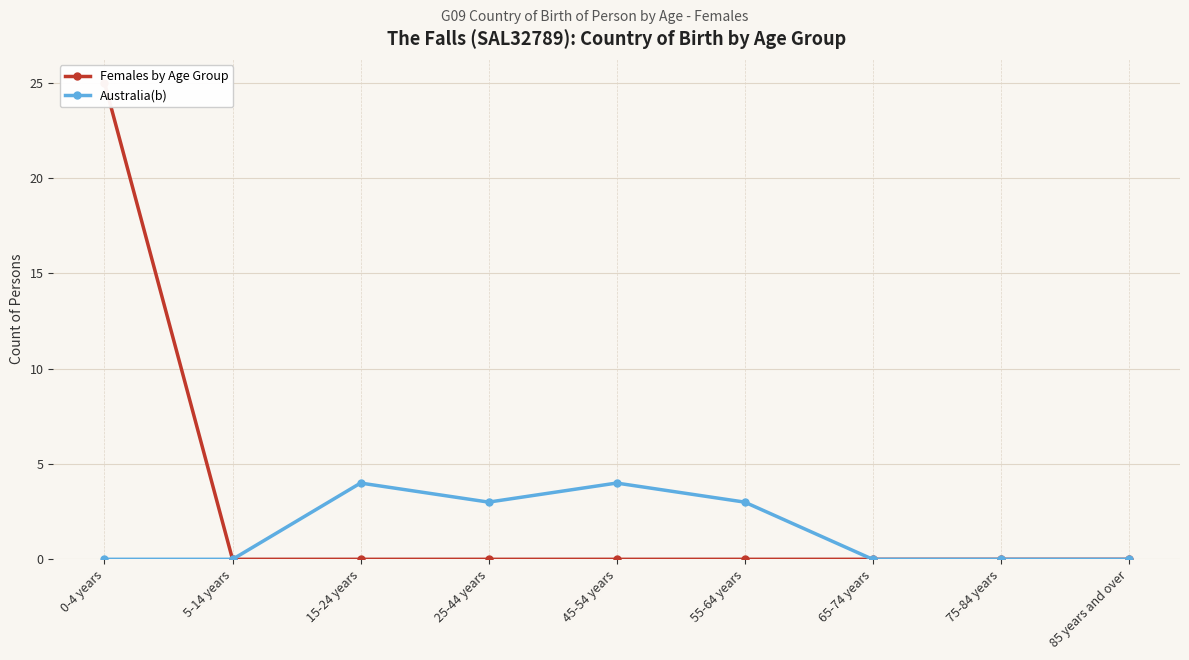

Is it true that Australia(b) equals -1 at 5-14 years?

False